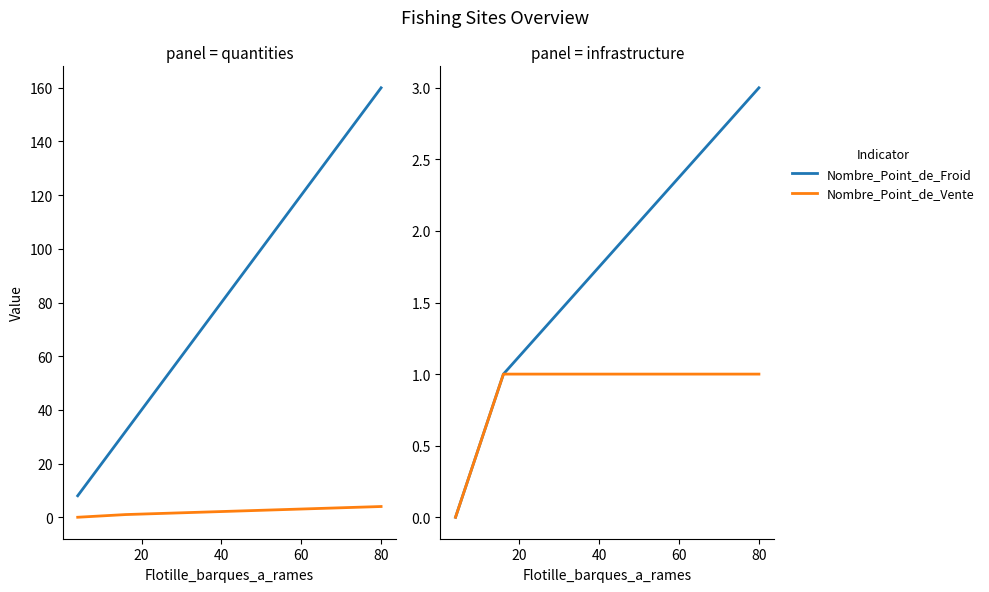

How many positive values does the Nombre_GDA series have?

2